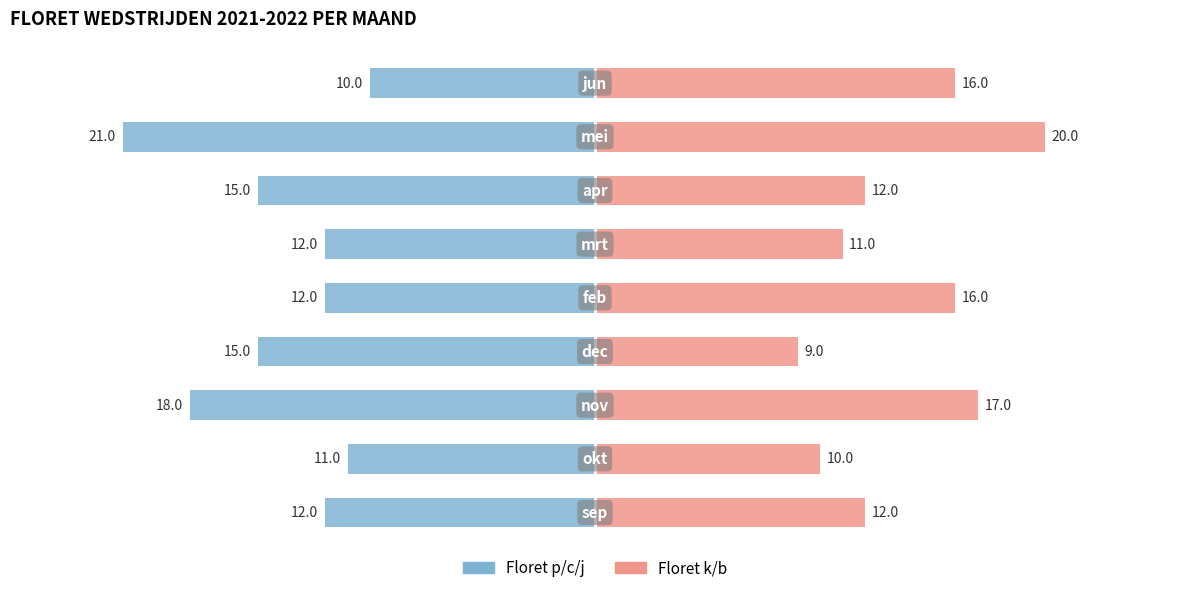

The Floret k/b series shows 18 at 6. True or false?

False